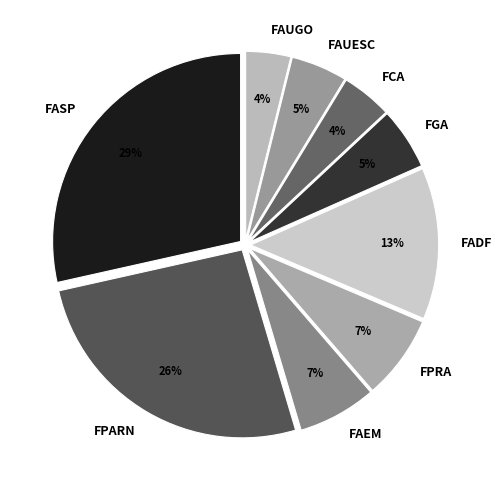

To the nearest percent, what is the difference between the FGA and FPRA slice percentages?

2%